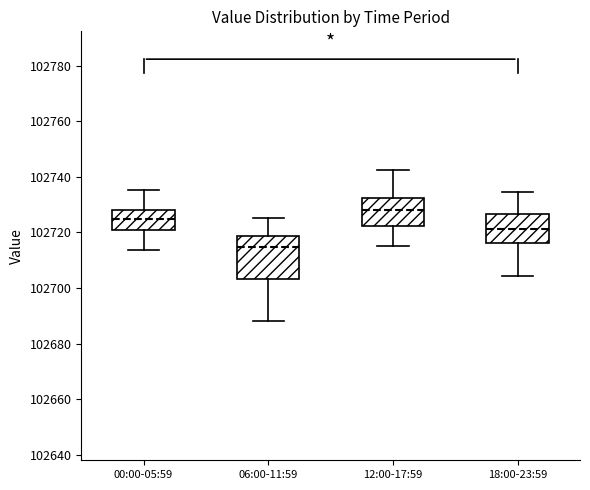

Where does the median line of the box for 18:00-23:59 sit on the y-axis? The values are not printed on the chart, so give them approximately, as read against the axis.

102722